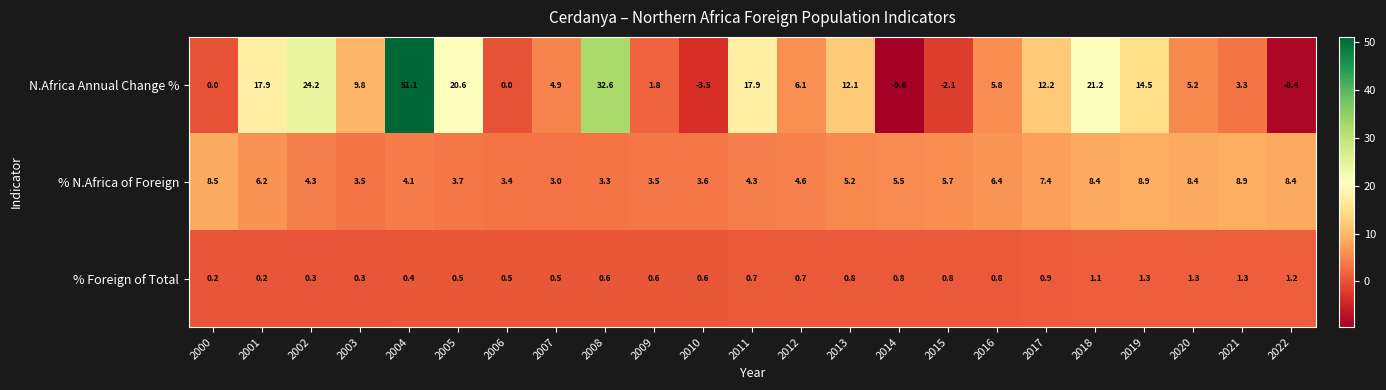

What is the difference between the highest and lowest values at 2017?

11.3